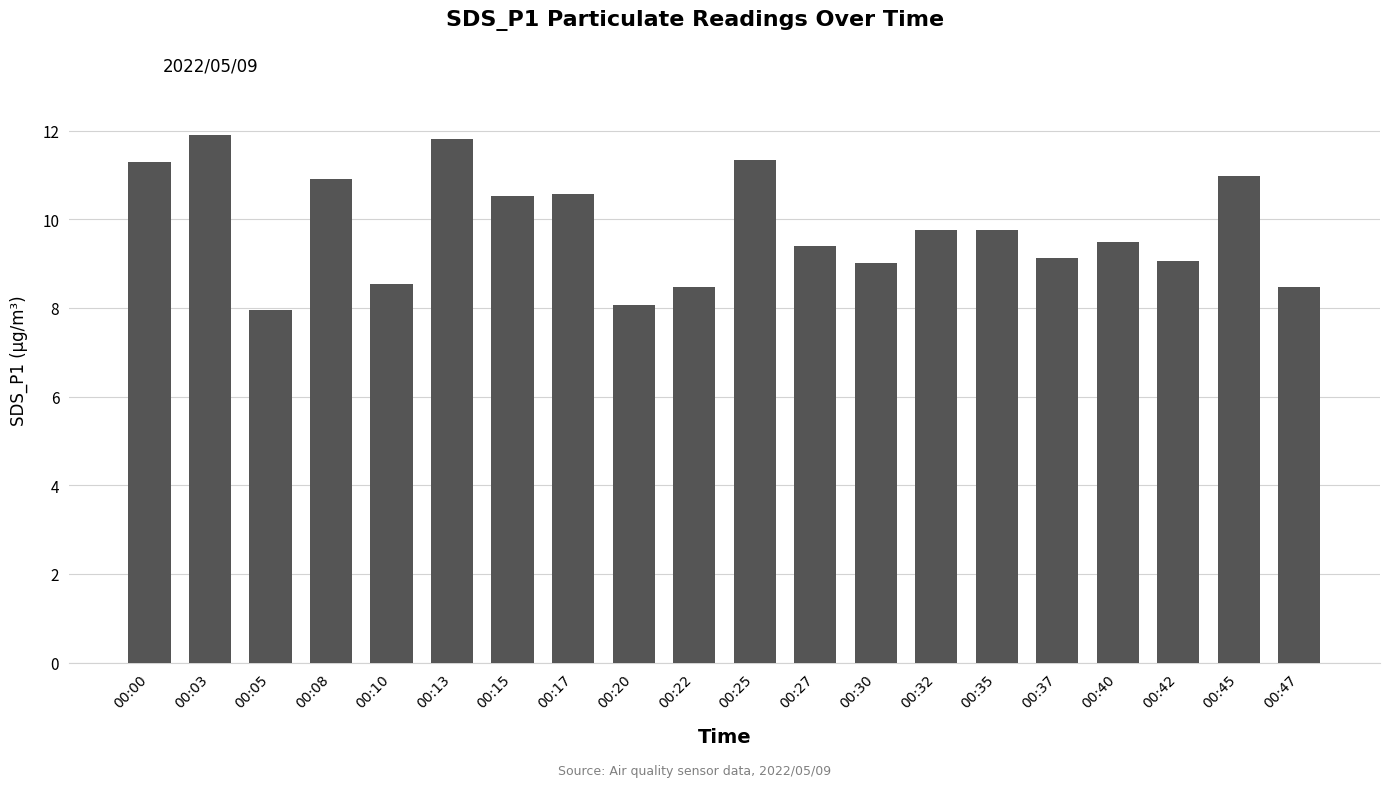

The chart shows a value of 5.9 at 00:22. True or false?

False